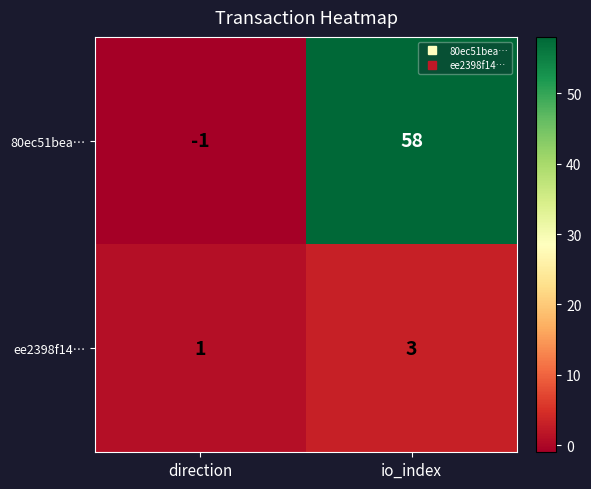

What is the highest value of the ee2398f14… series?

3